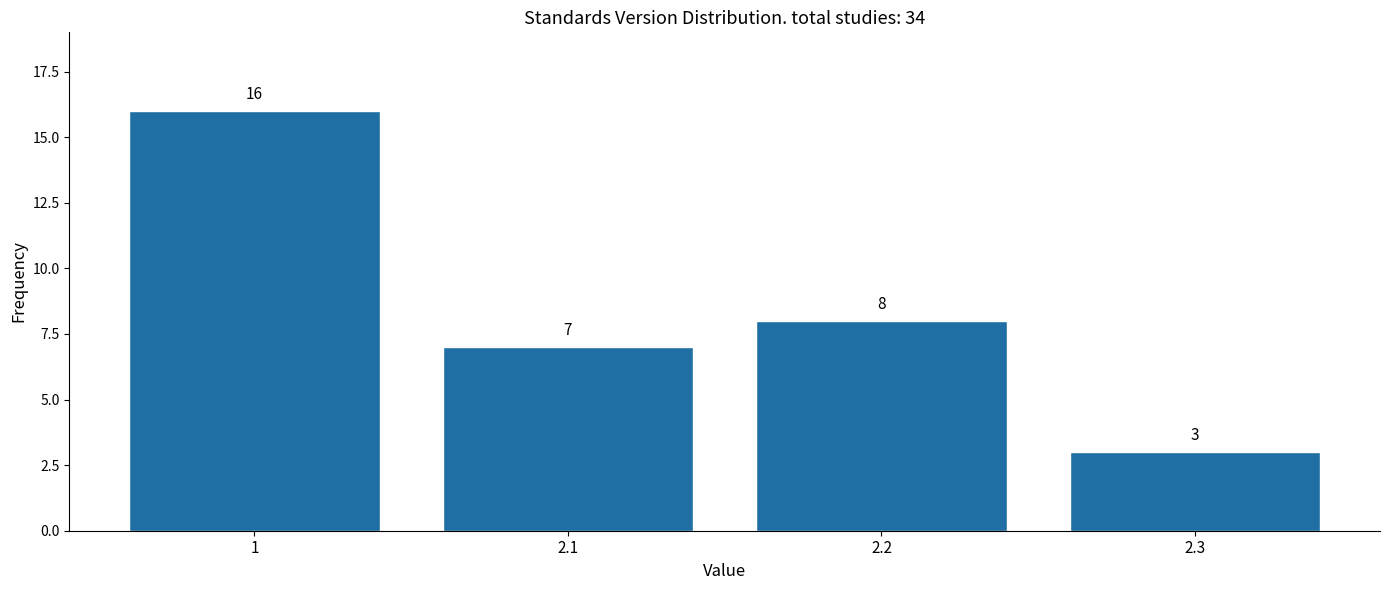

Reading right to left, list all the values displayed in this chart.

3	8	7	16